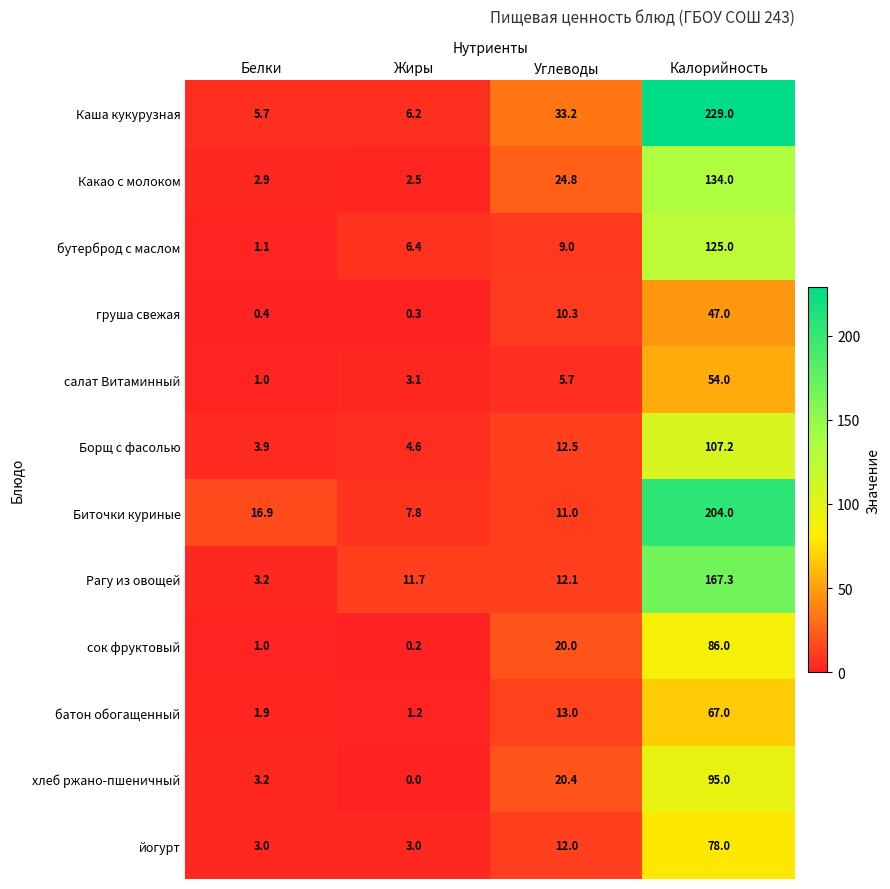

Is it true that Рагу из овощей equals 20.0 at Жиры?

False